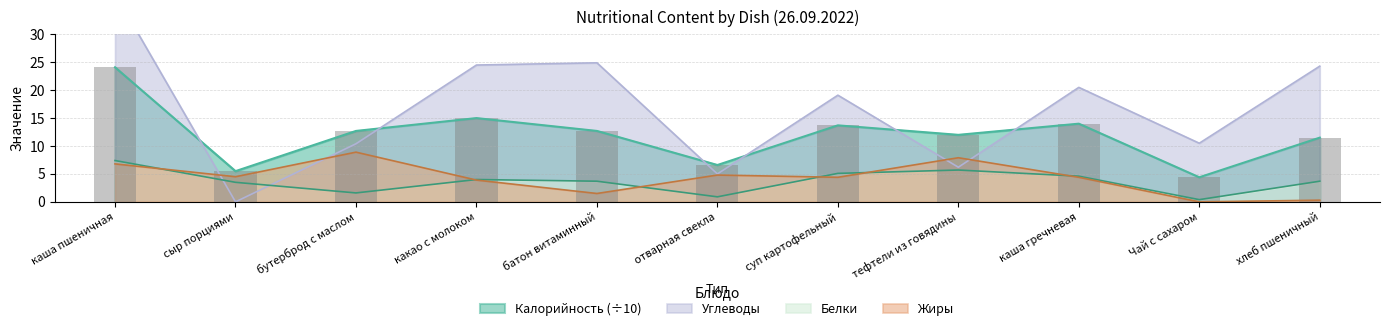

What are all the series names shown in the legend?

Калорийность, Белки, Жиры, Углеводы